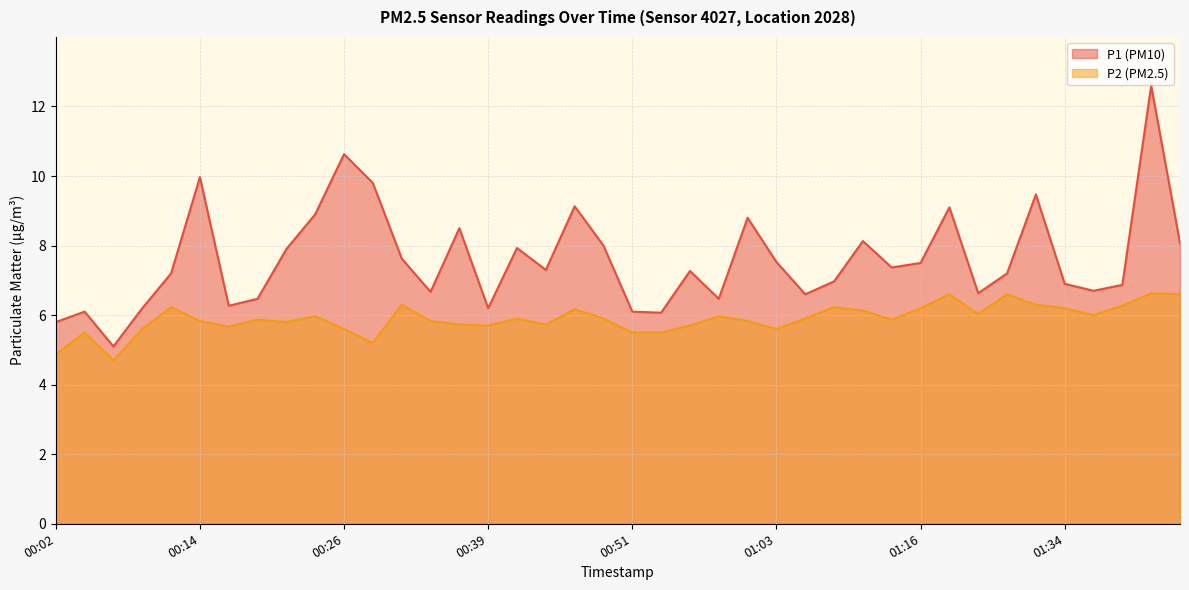

What is the spread (max minus min) of values at 00:04?

0.6